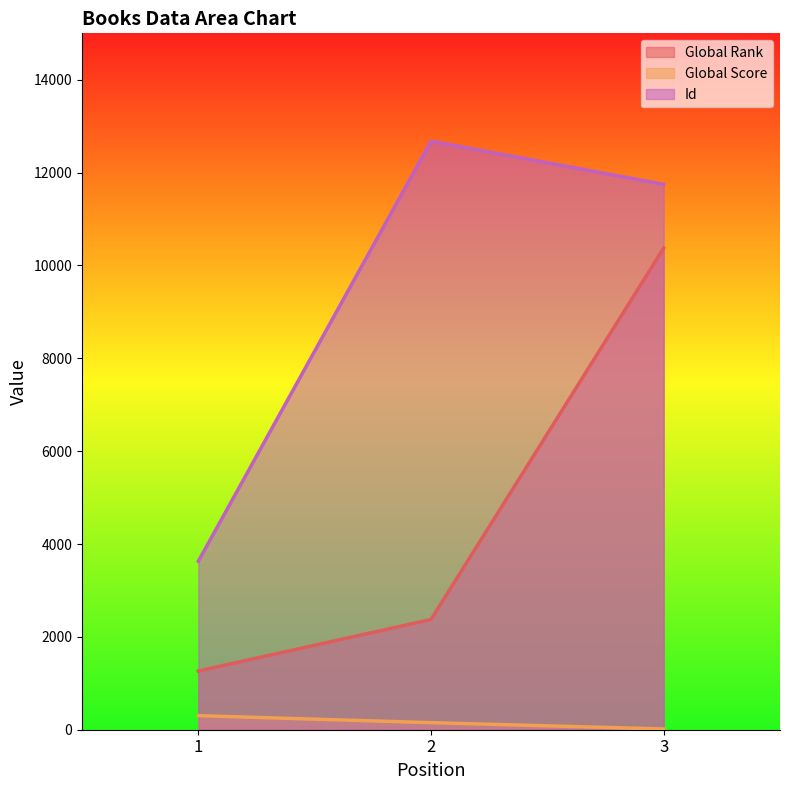

Which series has the widest spread of values?

Global Rank